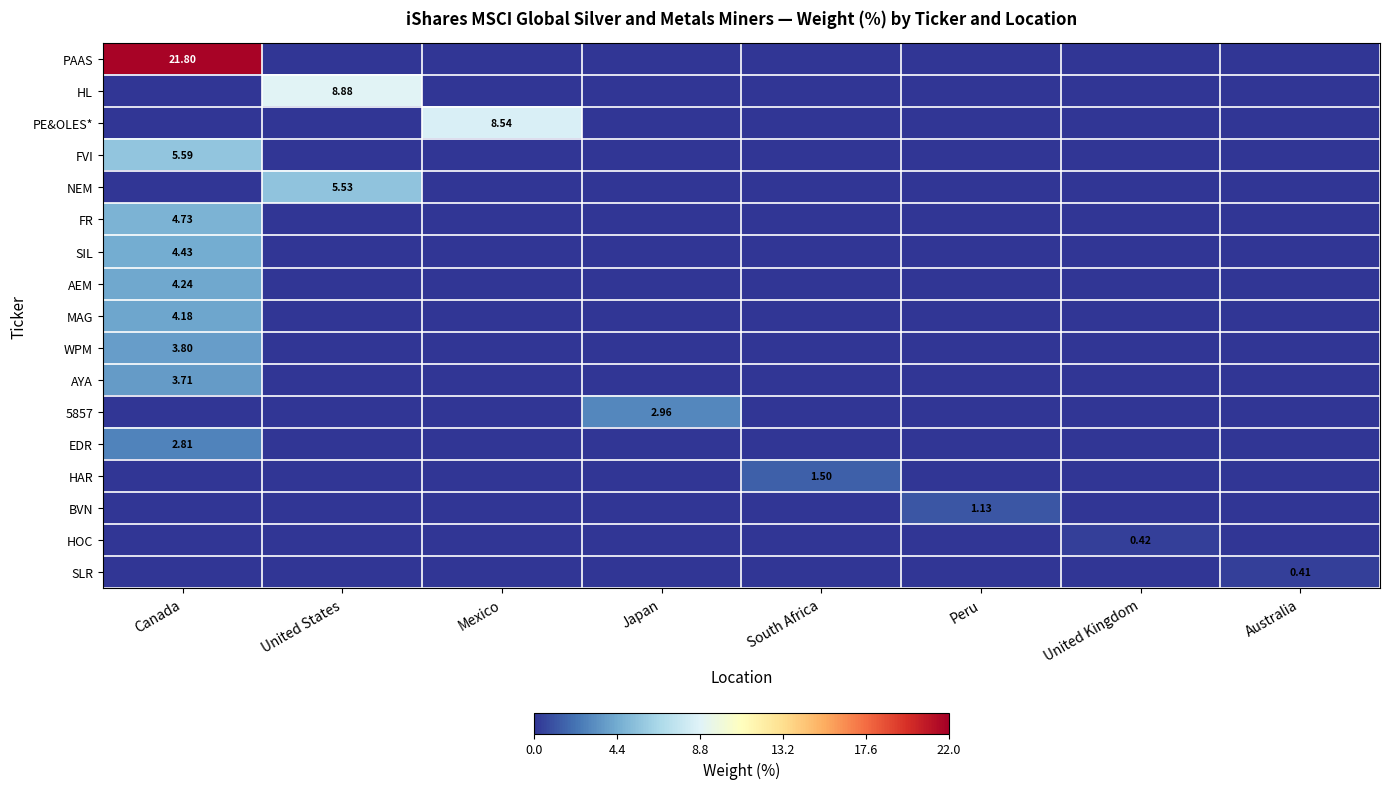

Between United States and Mexico, which series saw the biggest shift?

HL